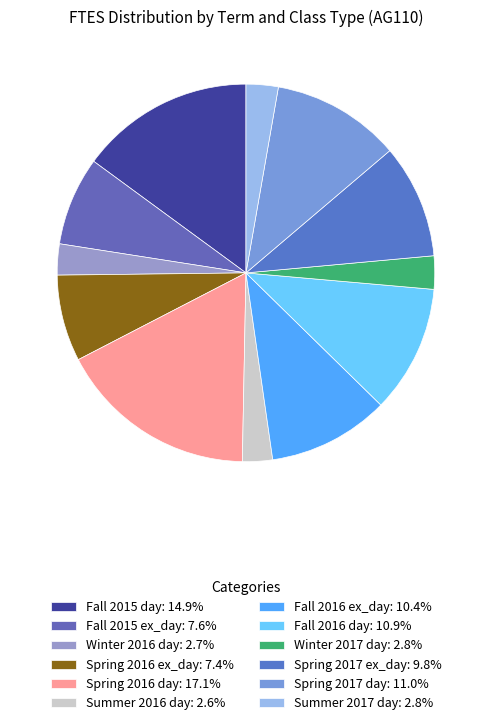

Rank the categories by value from lowest to highest.

Summer 2016 day, Winter 2016 day, Summer 2017 day, Winter 2017 day, Spring 2016 ex_day, Fall 2015 ex_day, Spring 2017 ex_day, Fall 2016 ex_day, Fall 2016 day, Spring 2017 day, Fall 2015 day, Spring 2016 day